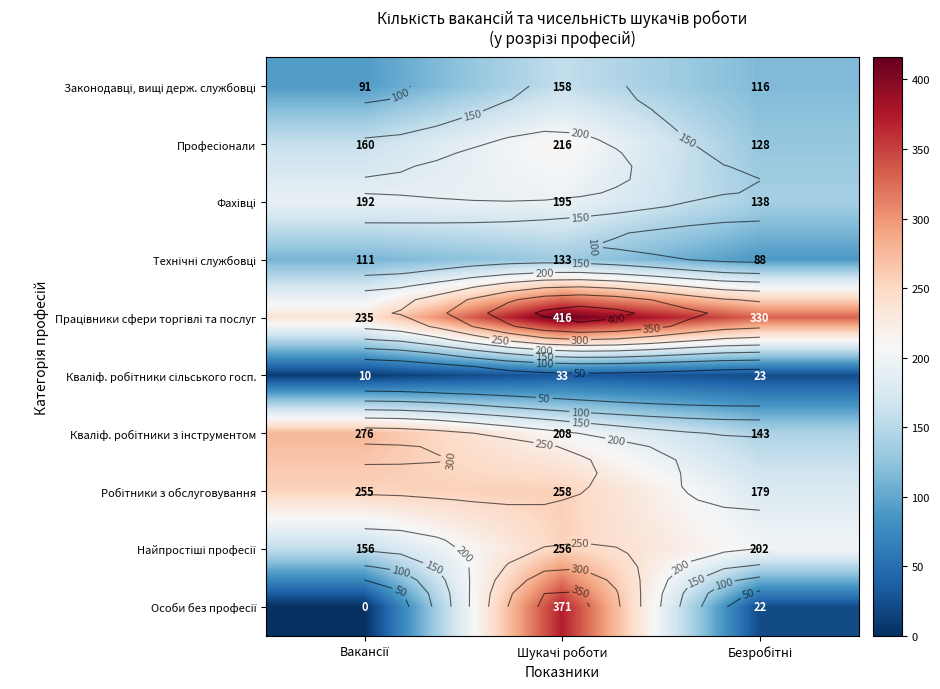

Count the number of data series in this chart.

10